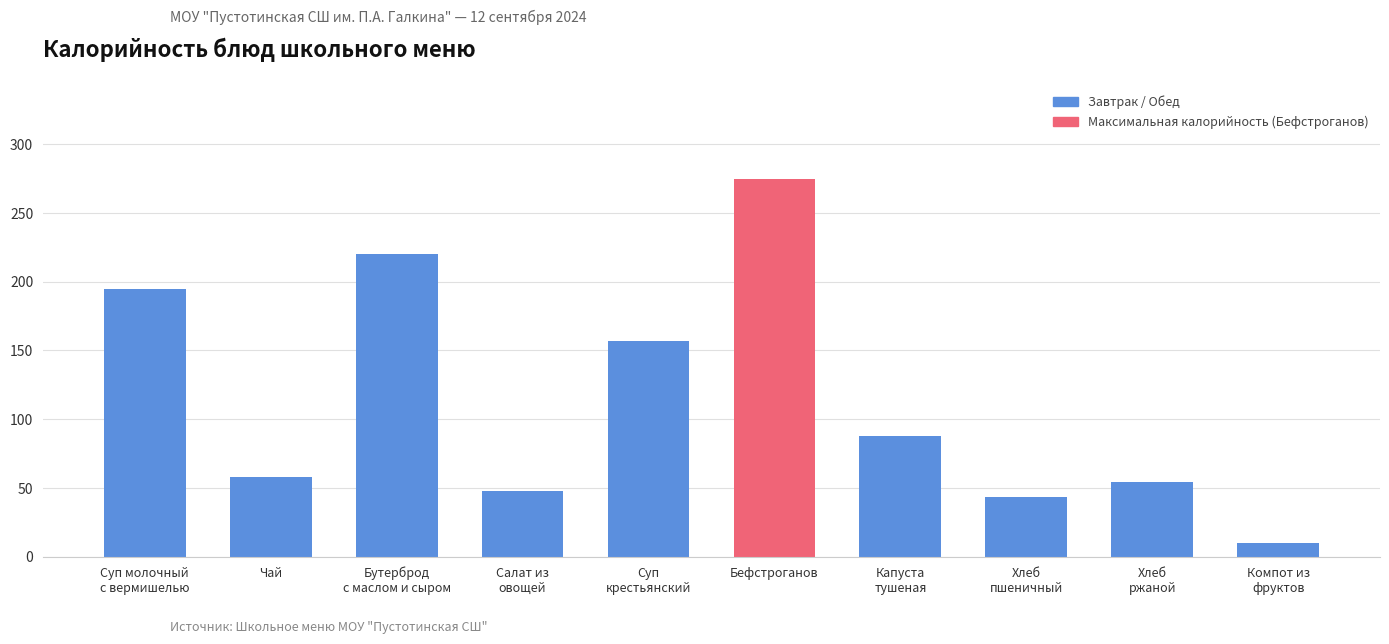

Which category has the lowest value across all series?

Компот из
фруктов